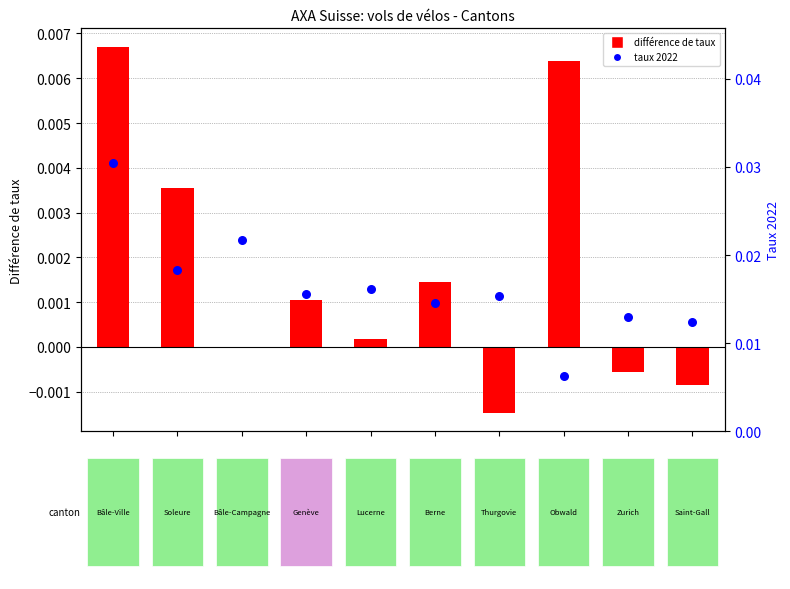

At how many categories does at least one series exceed 0?

10